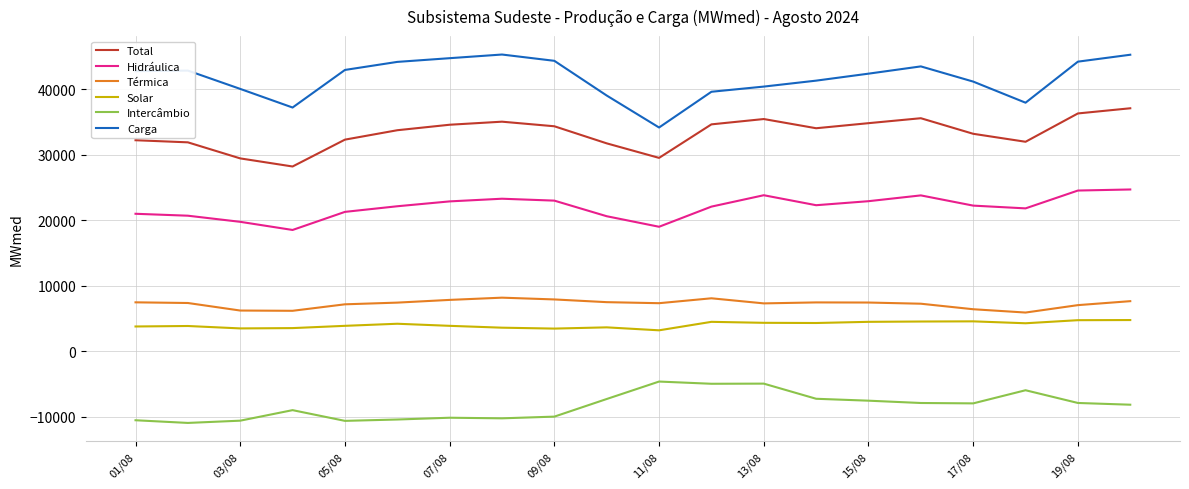

Rank the series by their maximum value, from highest to lowest.

Carga, Total, Hidráulica, Térmica, Solar, Intercâmbio